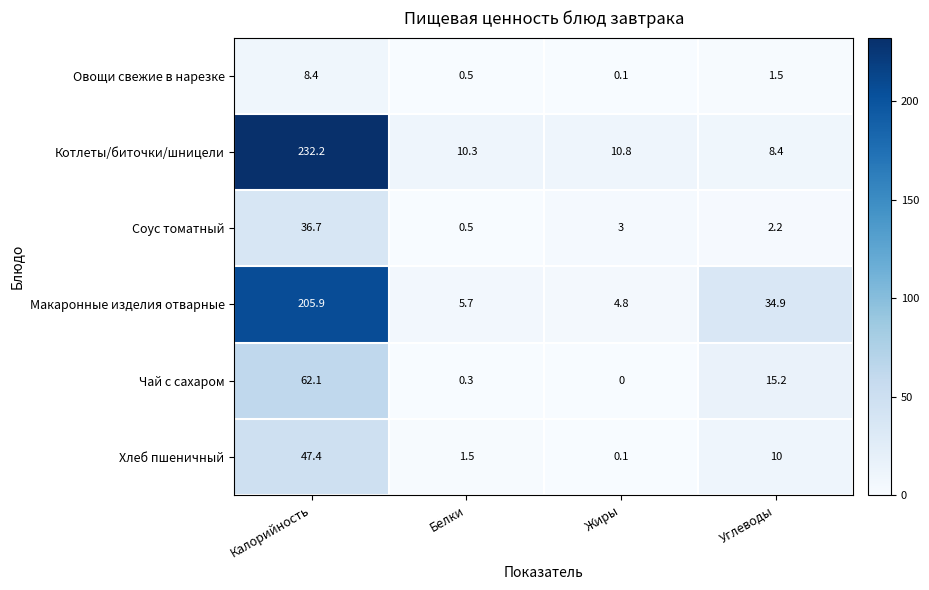

Between Калорийность and Жиры, which series saw the biggest shift?

Котлеты/биточки/шницели